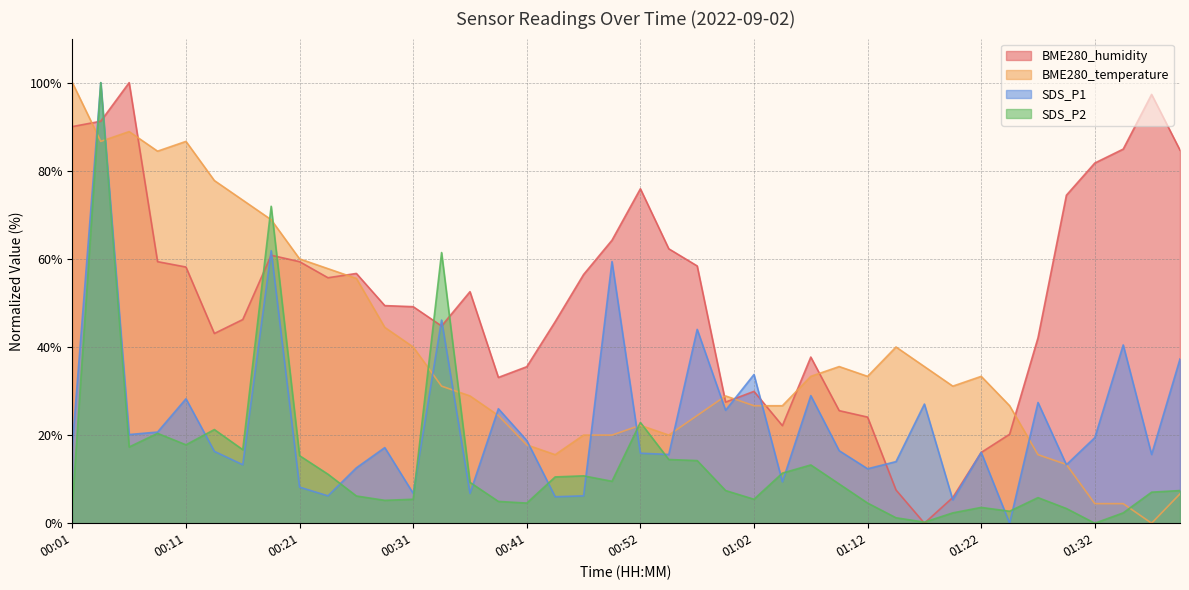

Reading left to right, list all the values displayed in this chart.

BME280_humidity: 90.0	91.2	100.0	59.4	58.2	43.1	46.2	60.8	59.4	55.7	56.7	49.4	49.1	44.8	52.6	33.1	35.5	45.7	56.4	64.2	75.9	62.3	58.4	27.5	29.9	22.1	37.7	25.5	24.1	7.5	0.0	5.8	16.1	20.2	42.1	74.5	81.8	84.9	97.3	84.7
BME280_temperature: 100.0	86.7	88.9	84.4	86.7	77.8	73.3	68.9	60.0	57.8	55.6	44.4	40.0	31.1	28.9	24.4	17.8	15.6	20.0	20.0	22.2	20.0	24.4	28.9	26.7	26.7	33.3	35.6	33.3	40.0	35.6	31.1	33.3	26.7	15.6	13.3	4.4	4.4	0.0	6.7
SDS_P1: 17.7	100.0	20.1	20.7	28.2	16.3	13.3	61.9	8.2	6.2	12.6	17.2	6.8	46.1	6.8	26.0	18.8	6.0	6.2	59.4	15.9	15.6	44.0	25.6	33.8	9.4	29.0	16.5	12.4	14.0	27.0	5.3	16.1	0.0	27.4	13.3	19.4	40.5	15.6	37.3
SDS_P2: 4.0	100.0	17.3	20.4	17.8	21.3	16.7	71.9	15.3	11.1	6.2	5.2	5.4	61.4	9.3	4.9	4.6	10.5	10.8	9.5	22.9	14.5	14.2	7.4	5.4	11.4	13.2	8.9	4.6	1.2	0.2	2.3	3.6	2.7	5.8	3.3	0.0	2.3	7.0	7.4